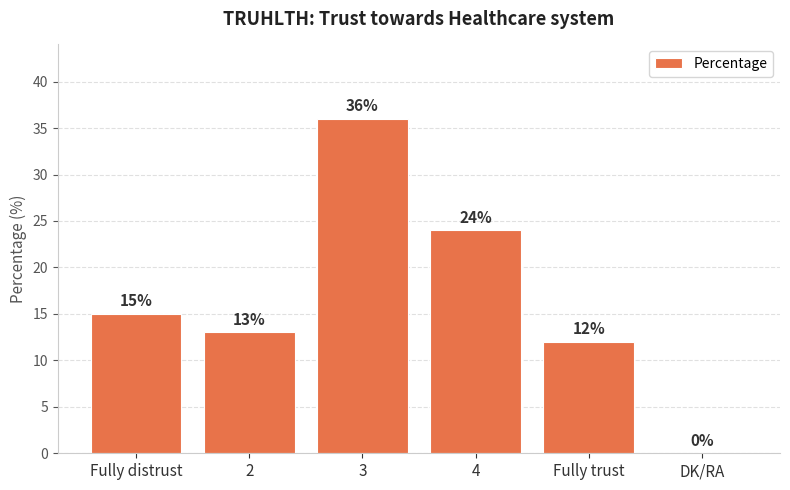

Reading left to right, transcribe all the data shown in this chart.

Fully distrust=15	2=13	3=36	4=24	Fully trust=12	DK/RA=0